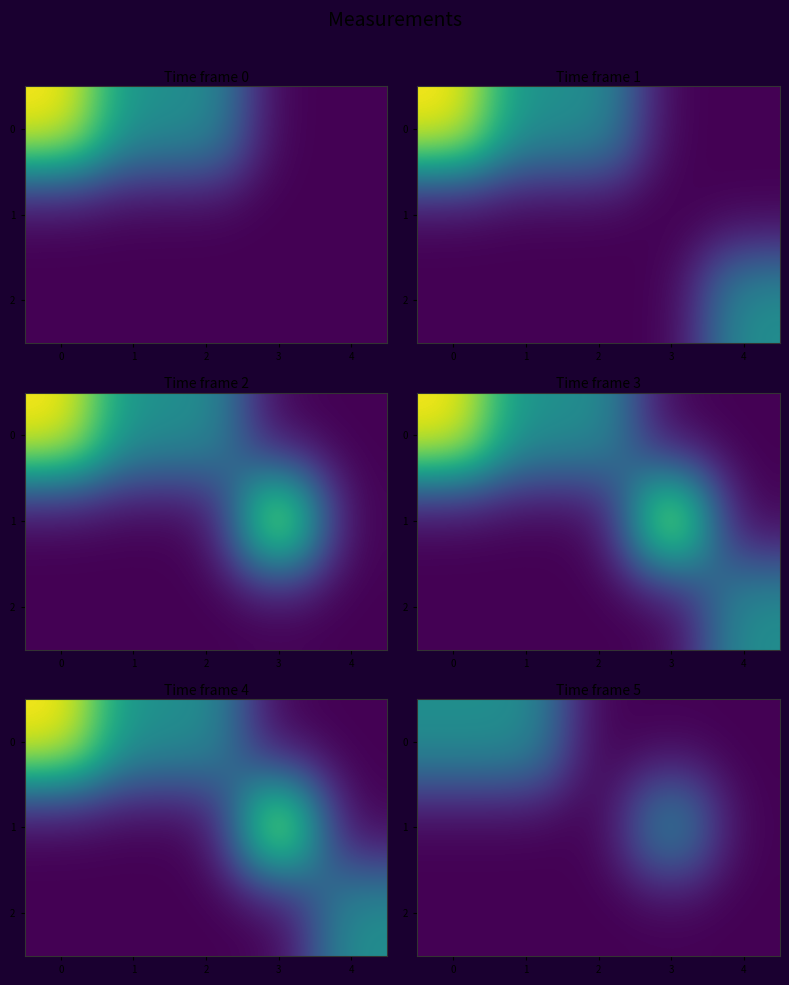

What is the difference between the maximum and minimum values in the 0 series?

10